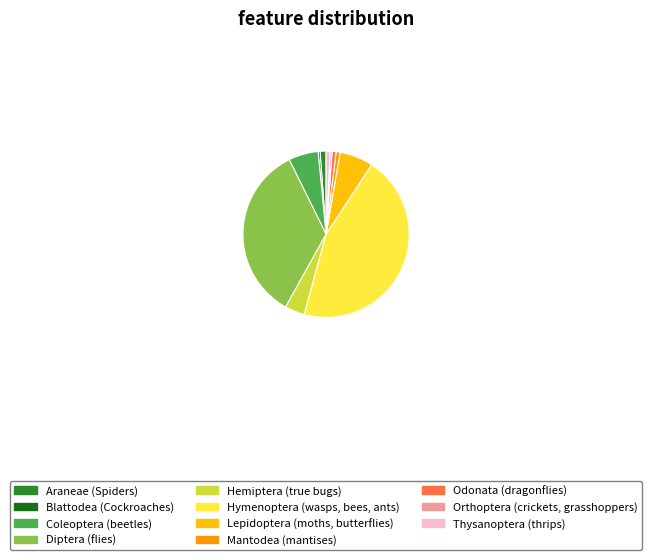

To the nearest percent, what is the combined percentage of Mantodea (mantises) and Lepidoptera (moths, butterflies)?

7%